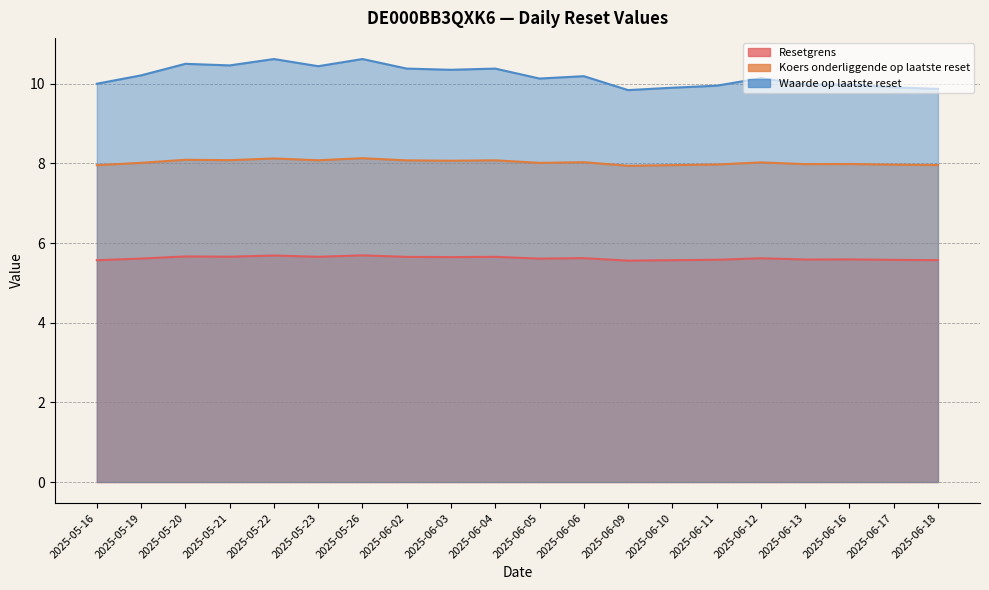

Reading left to right, what are all the values shown in this chart?

Resetgrens: 2025-05-16=5.6	2025-05-19=5.6	2025-05-20=5.7	2025-05-21=5.7	2025-05-22=5.7	2025-05-23=5.7	2025-05-26=5.7	2025-06-02=5.7	2025-06-03=5.6	2025-06-04=5.7	2025-06-05=5.6	2025-06-06=5.6	2025-06-09=5.6	2025-06-10=5.6	2025-06-11=5.6	2025-06-12=5.6	2025-06-13=5.6	2025-06-16=5.6	2025-06-17=5.6	2025-06-18=5.6
Koers onderliggende op laatste reset: 2025-05-16=8.0	2025-05-19=8.0	2025-05-20=8.1	2025-05-21=8.1	2025-05-22=8.1	2025-05-23=8.1	2025-05-26=8.1	2025-06-02=8.1	2025-06-03=8.1	2025-06-04=8.1	2025-06-05=8.0	2025-06-06=8.0	2025-06-09=7.9	2025-06-10=8.0	2025-06-11=8.0	2025-06-12=8.0	2025-06-13=8.0	2025-06-16=8.0	2025-06-17=8.0	2025-06-18=8.0
Waarde op laatste reset: 2025-05-16=10.0	2025-05-19=10.2	2025-05-20=10.5	2025-05-21=10.5	2025-05-22=10.6	2025-05-23=10.4	2025-05-26=10.6	2025-06-02=10.4	2025-06-03=10.3	2025-06-04=10.4	2025-06-05=10.1	2025-06-06=10.2	2025-06-09=9.8	2025-06-10=9.9	2025-06-11=9.9	2025-06-12=10.1	2025-06-13=10.0	2025-06-16=10.0	2025-06-17=9.9	2025-06-18=9.9